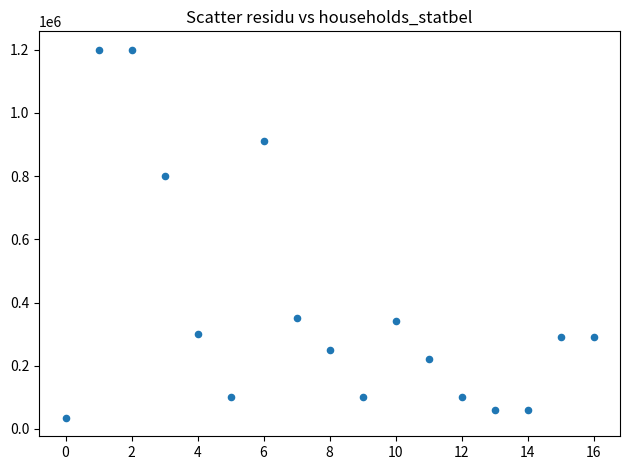

What is the range of Y values (max minus min)?

1165000